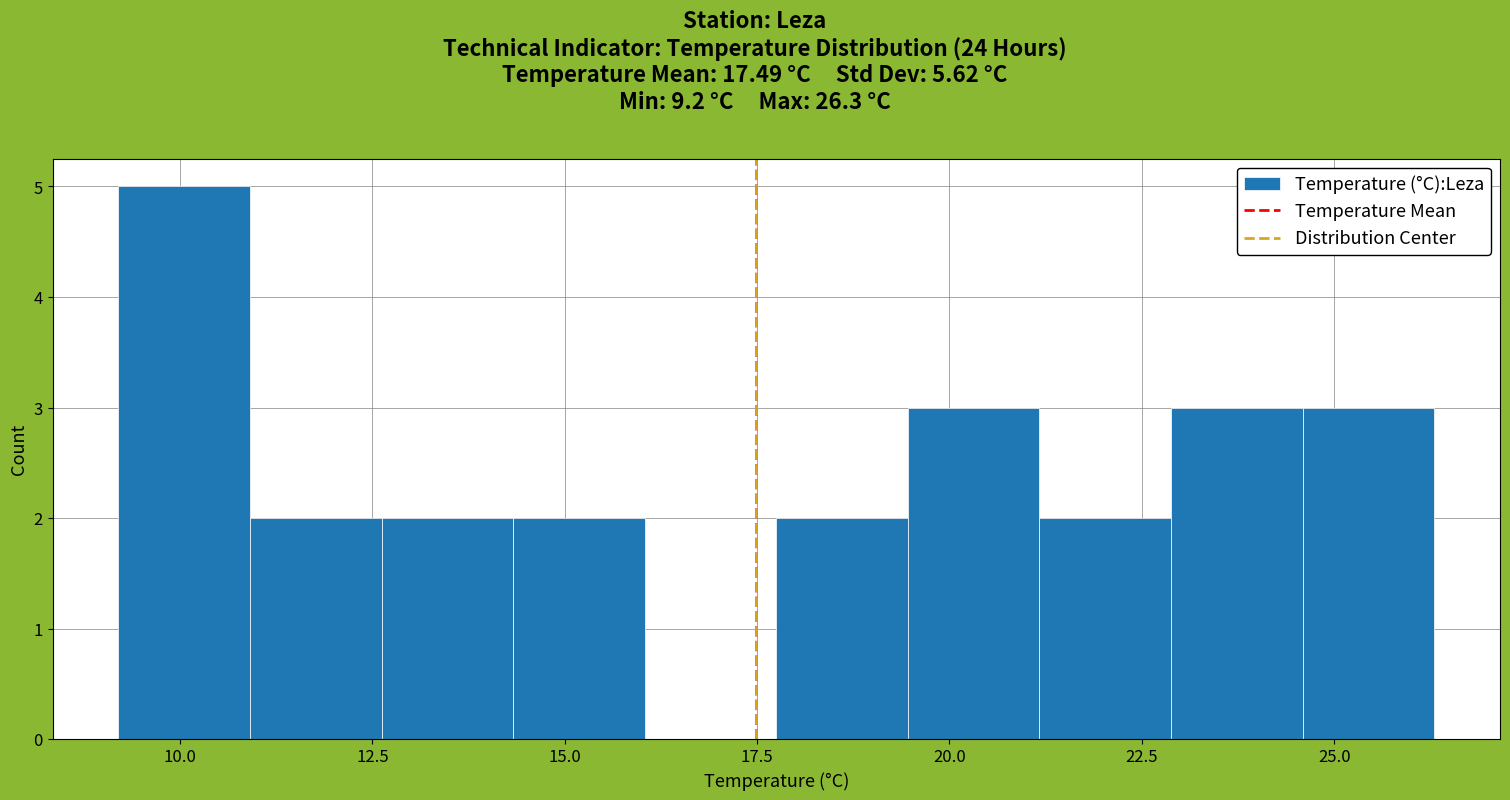

Around what value on the x-axis is the tallest bar? Give the approximate position of its centre, as read against the axis.

10.0